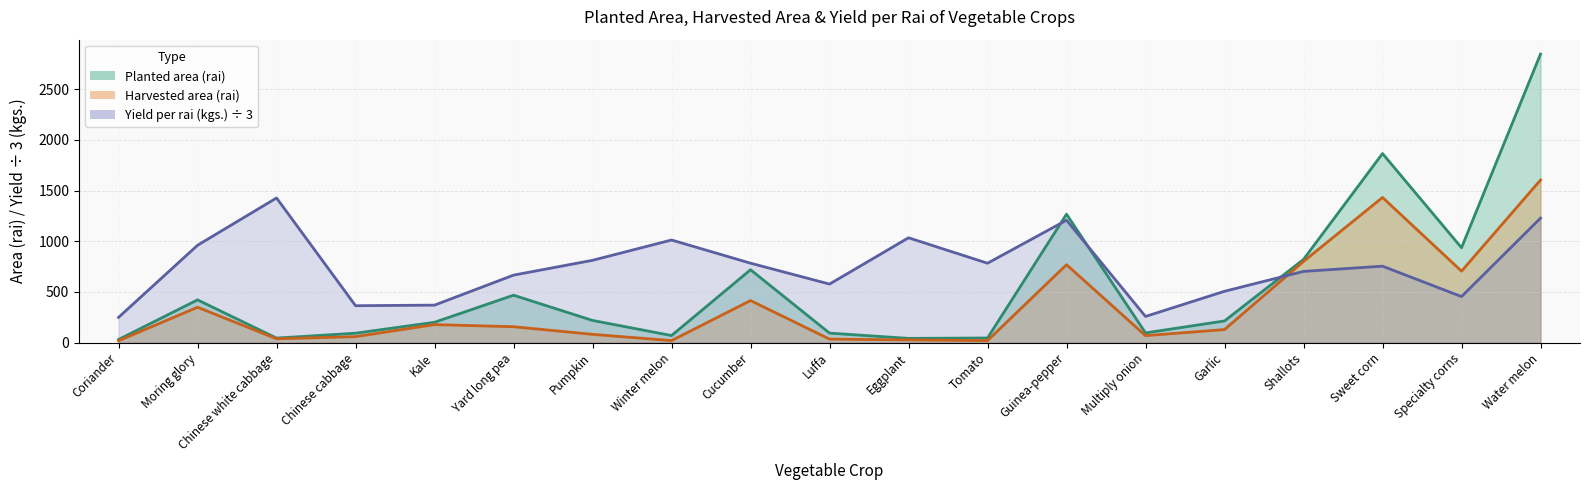

What is the minimum value shown in the chart?

19.0